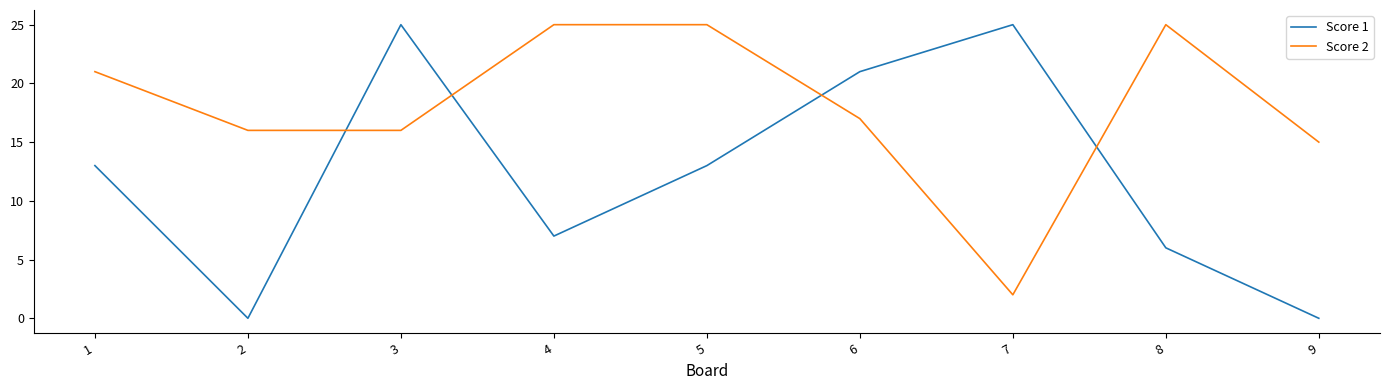

True or false: Score 1 and Score 2 cross at least once.

True